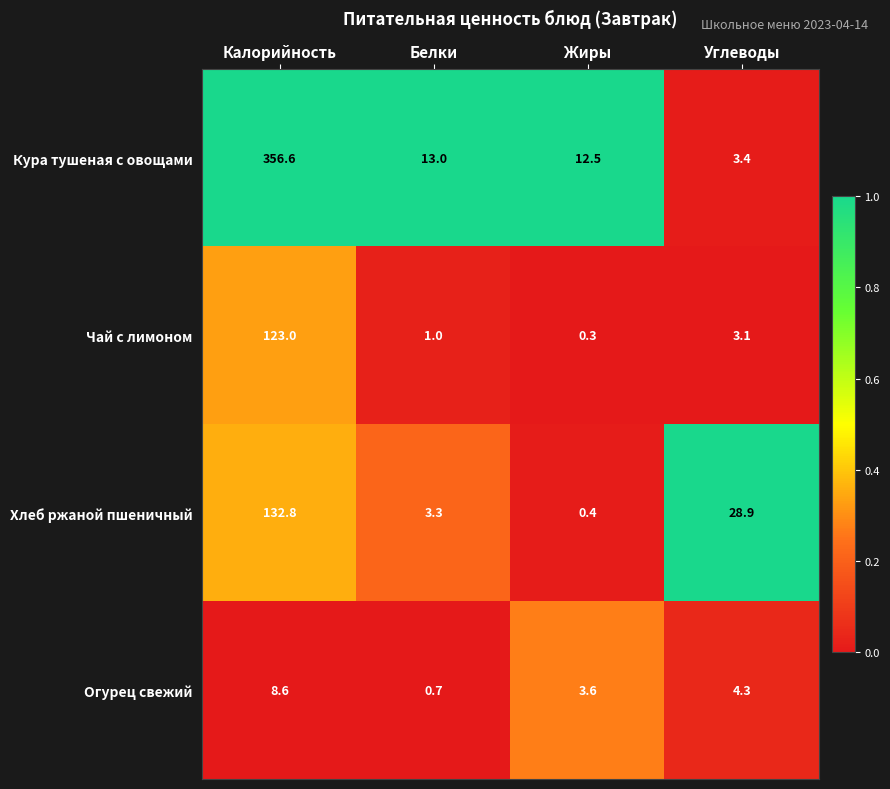

At Калорийность, list the series in order from largest to smallest.

Кура тушеная с овощами, Хлеб ржаной пшеничный, Чай с лимоном, Огурец свежий